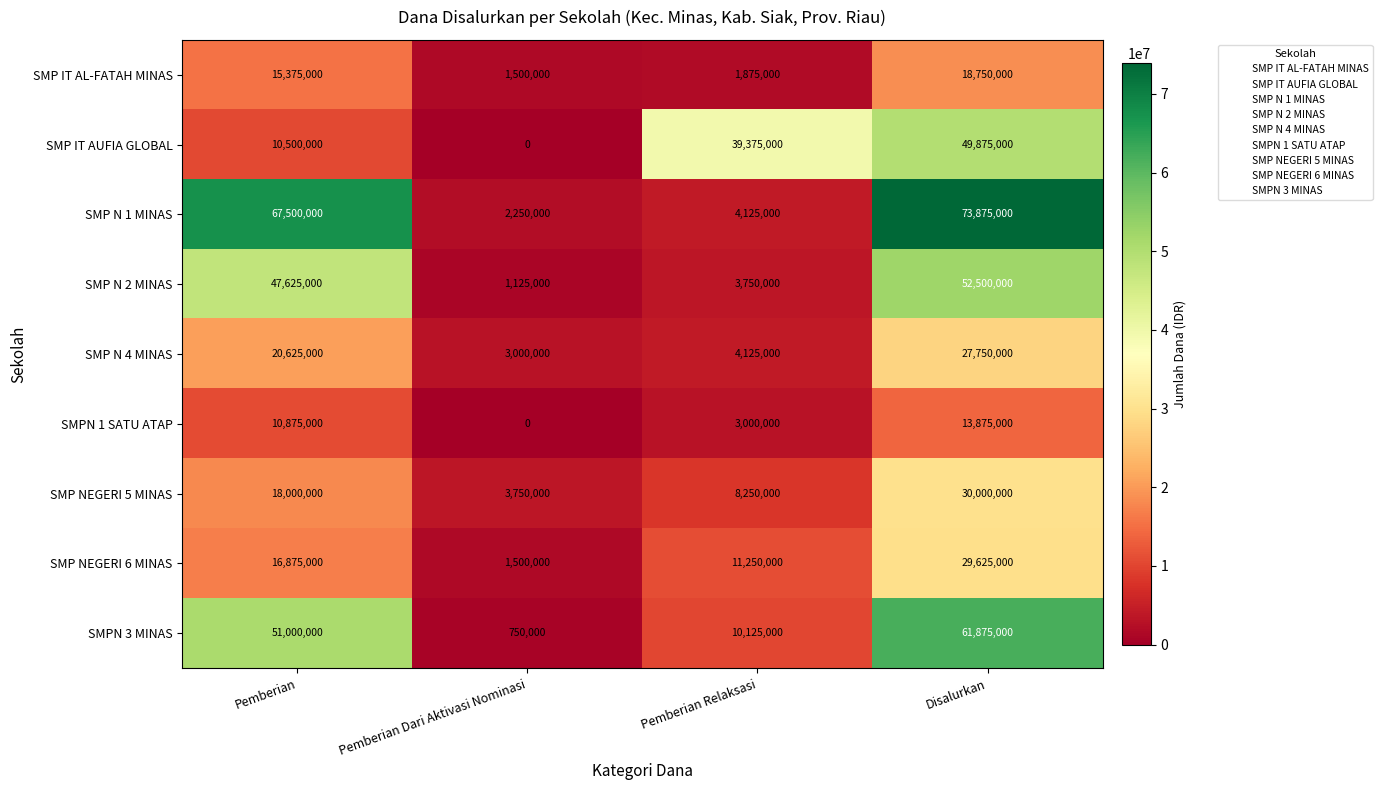

List the series in order of their peak value, highest first.

SMP N 1 MINAS, SMPN 3 MINAS, SMP N 2 MINAS, SMP IT AUFIA GLOBAL, SMP NEGERI 5 MINAS, SMP NEGERI 6 MINAS, SMP N 4 MINAS, SMP IT AL-FATAH MINAS, SMPN 1 SATU ATAP